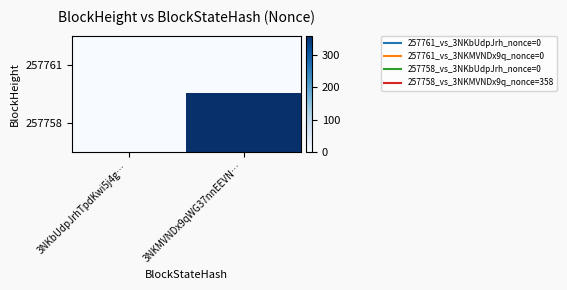

Reading left to right, transcribe all the data shown in this chart.

257761: 3NKbUdpJrhTpdKwi5j4g…=0	3NKMVNDx9qWG37nnEEVN…=0
257758: 3NKbUdpJrhTpdKwi5j4g…=0	3NKMVNDx9qWG37nnEEVN…=358